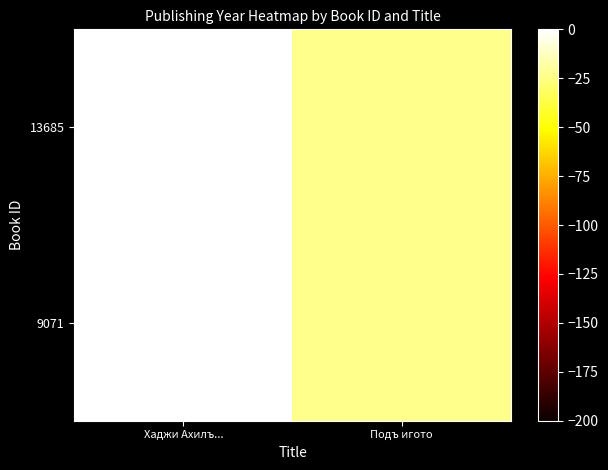

Which has a higher value, Подъ игото or Хаджи Ахилъ...?

Хаджи Ахилъ...